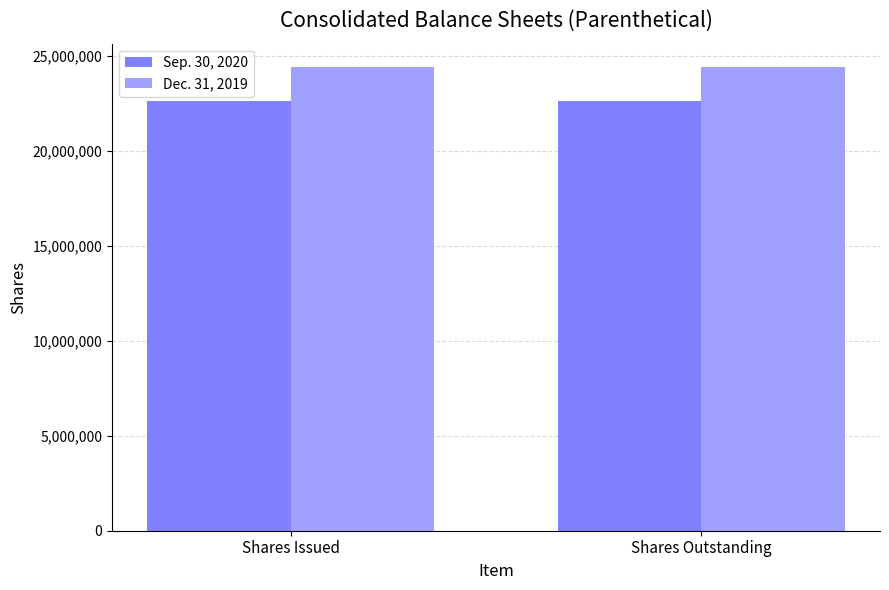

Reading left to right, transcribe all the data shown in this chart.

Sep. 30, 2020: 22602844	22602844
Dec. 31, 2019: 24420345	24420345